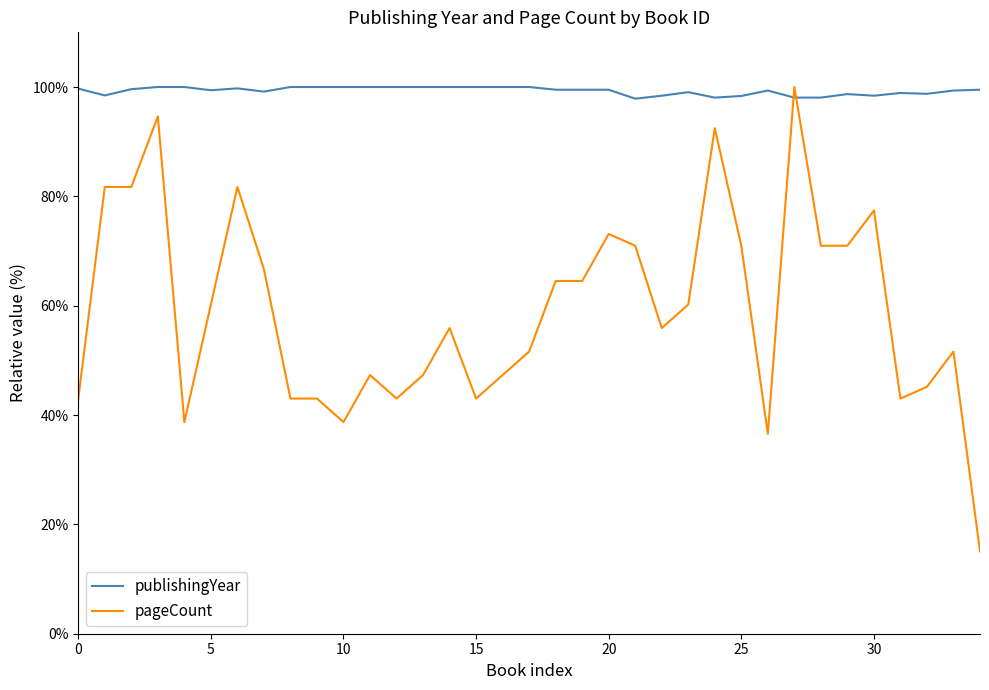

Rank the series by their average value, from highest to lowest.

publishingYear, pageCount